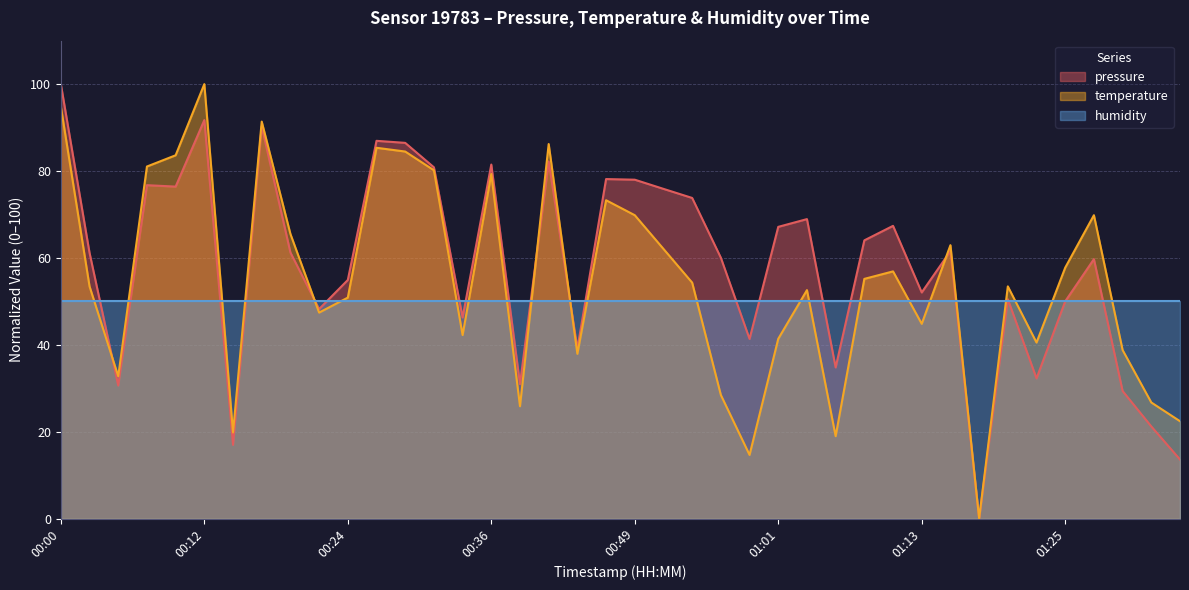

List the series in order of their overall mean, highest first.

pressure, temperature, humidity